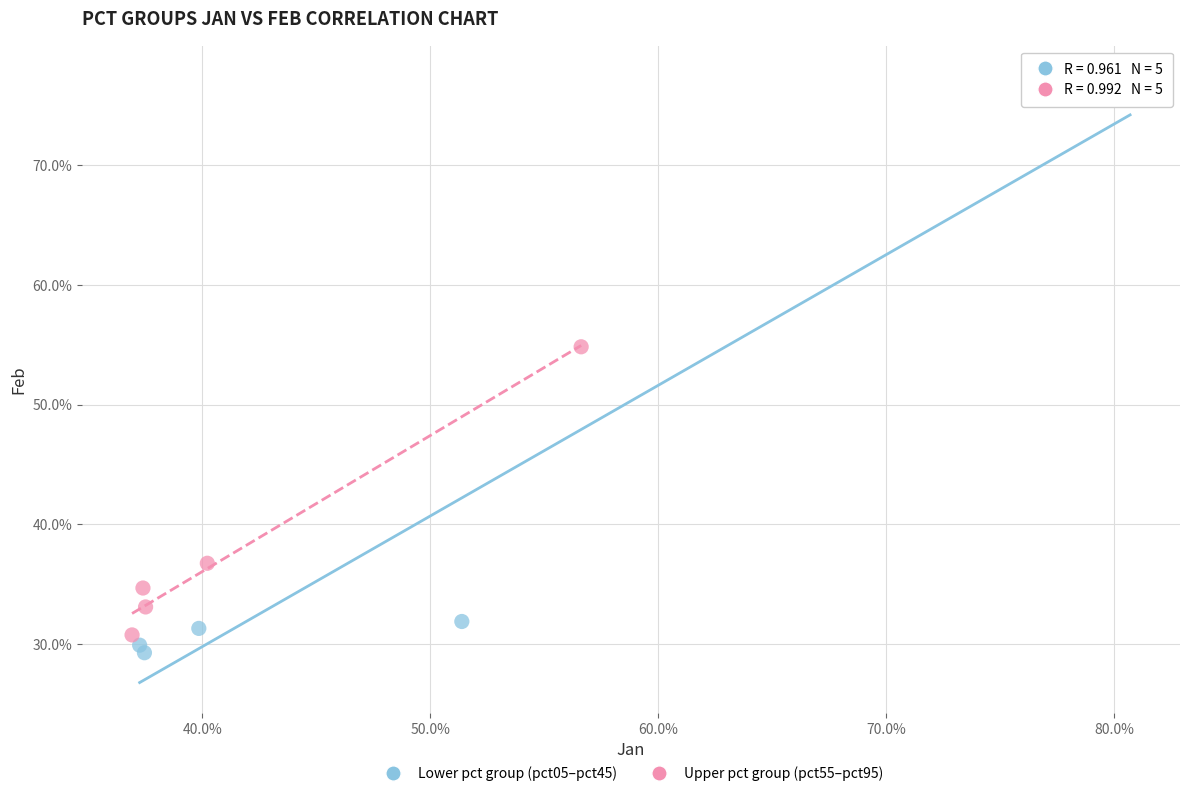

What are all the series names shown in the legend?

Lower pct group (pct05–pct45), Upper pct group (pct55–pct95)